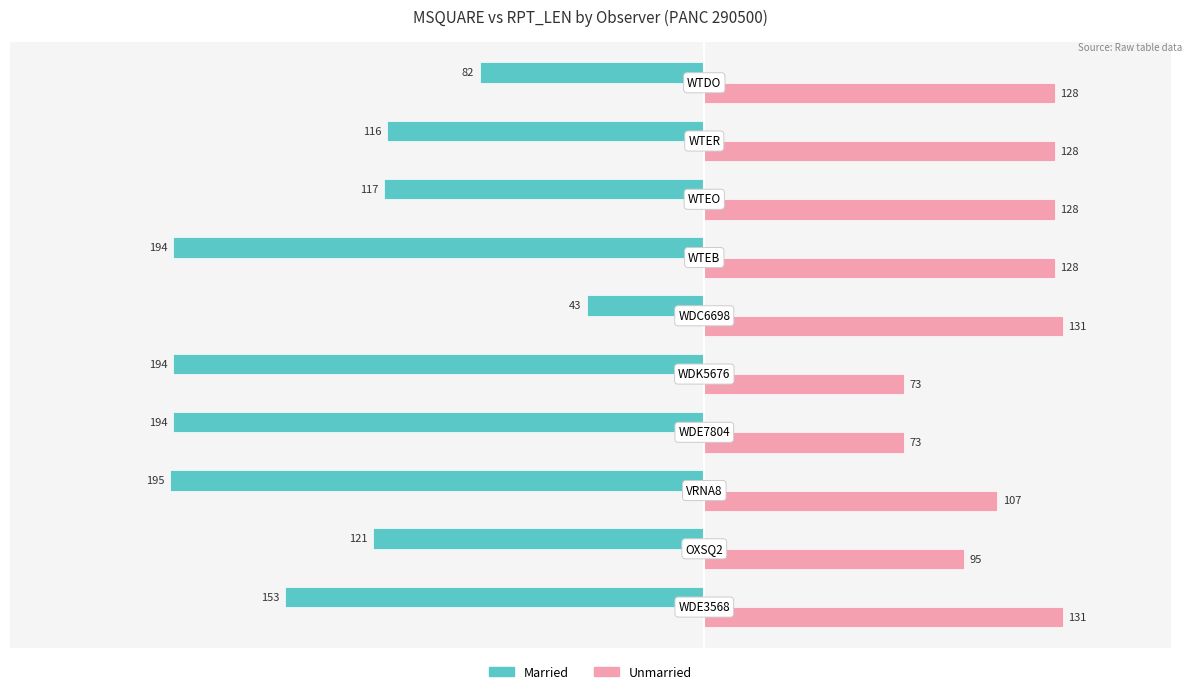

Rank the series by their average value, from lowest to highest.

Married, Unmarried